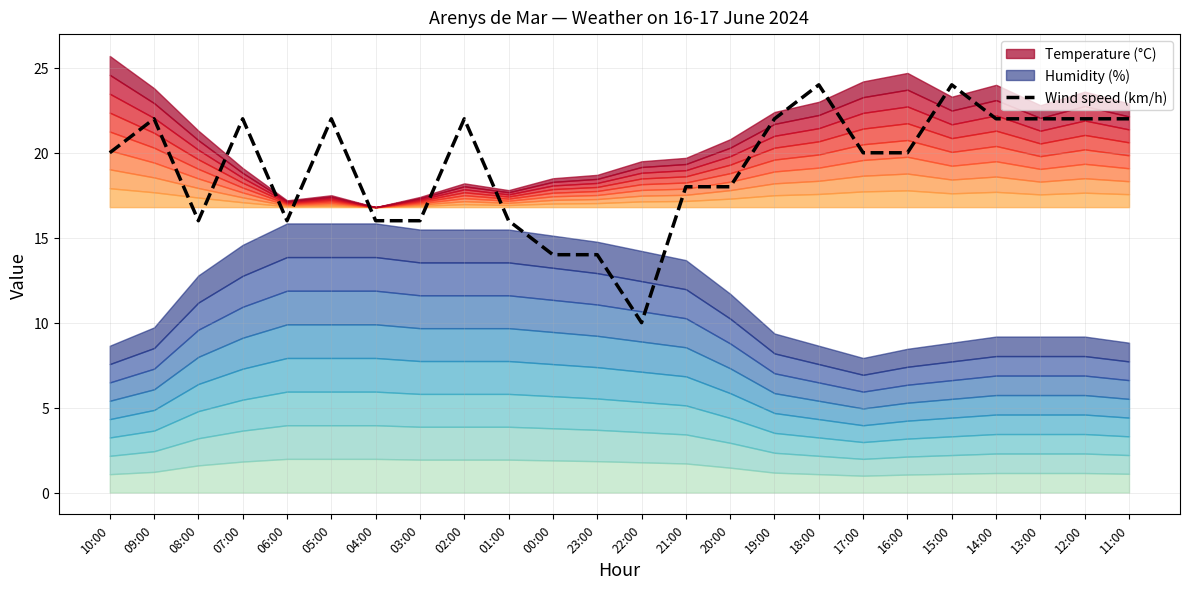

Rank the categories by value from highest to lowest.

18:00, 15:00, 09:00, 07:00, 05:00, 02:00, 19:00, 14:00, 13:00, 12:00, 11:00, 10:00, 17:00, 16:00, 21:00, 20:00, 08:00, 06:00, 04:00, 03:00, 01:00, 00:00, 23:00, 22:00